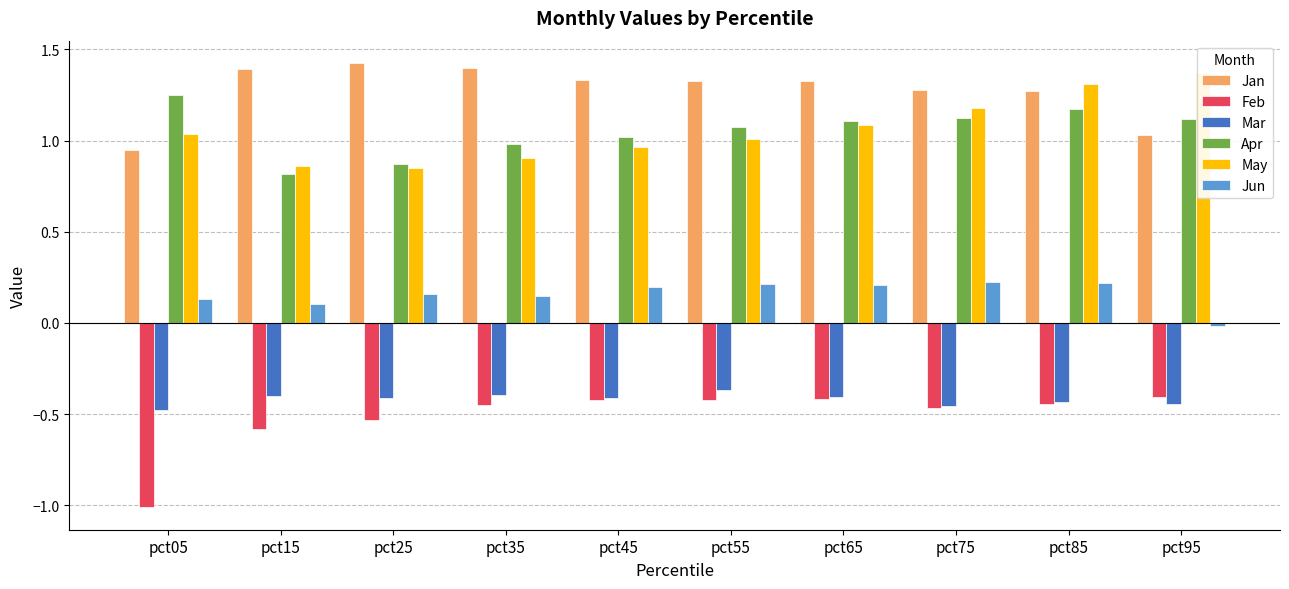

Between pct85 and pct65, which is larger?

pct65